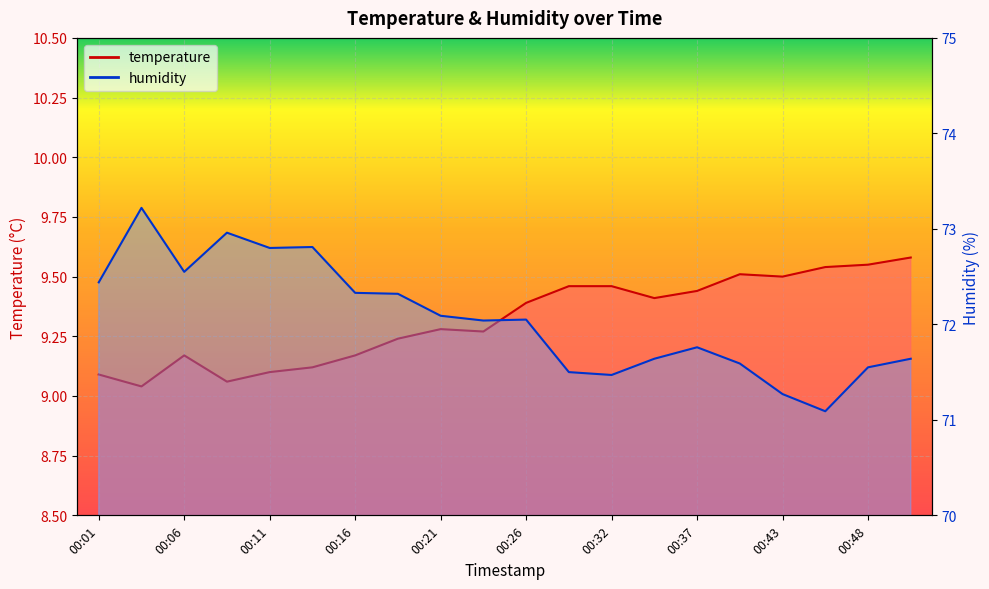

What is the value of the temperature point at the 14th from the left?

9.4